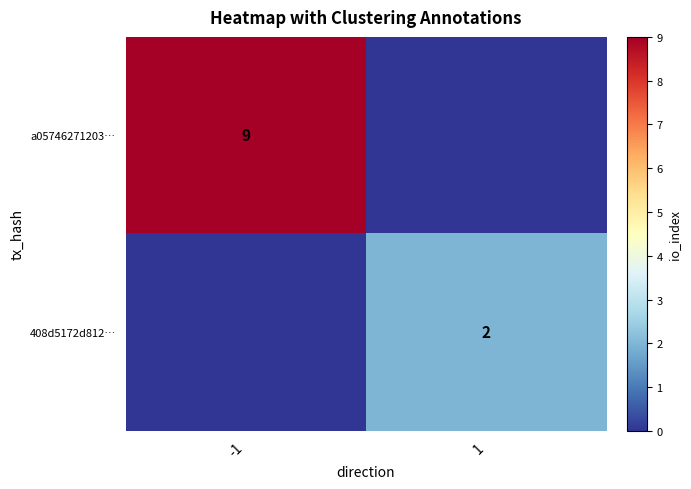

The a05746271203… series shows 14 at -1. True or false?

False